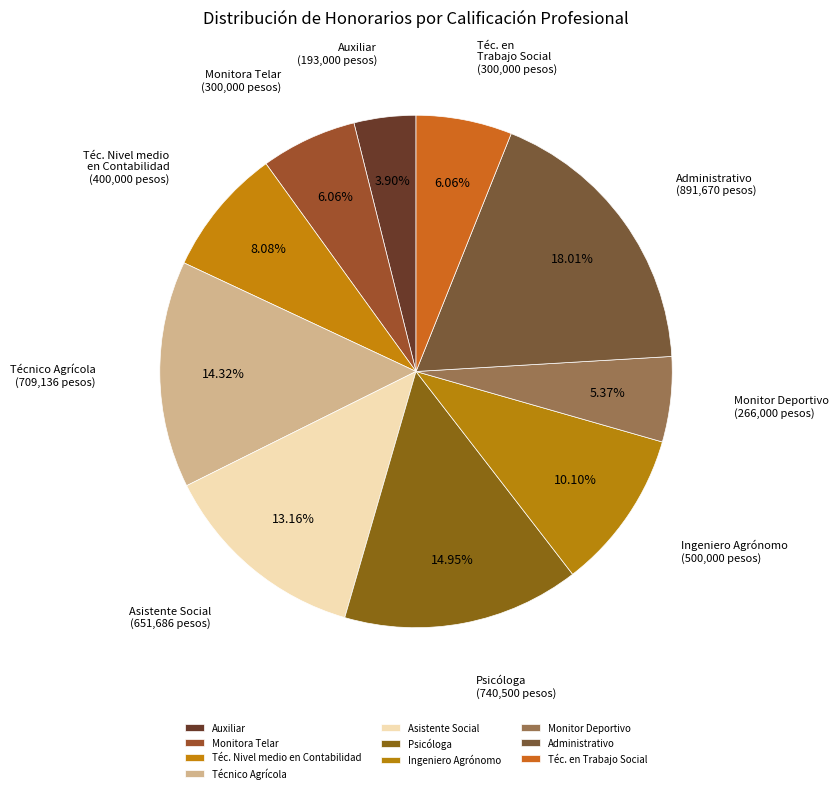

How many segments does this pie chart have?

10